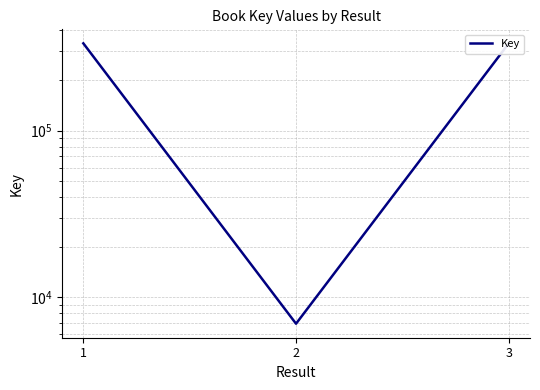

List the labels in order of value, smallest first.

2, 3, 1